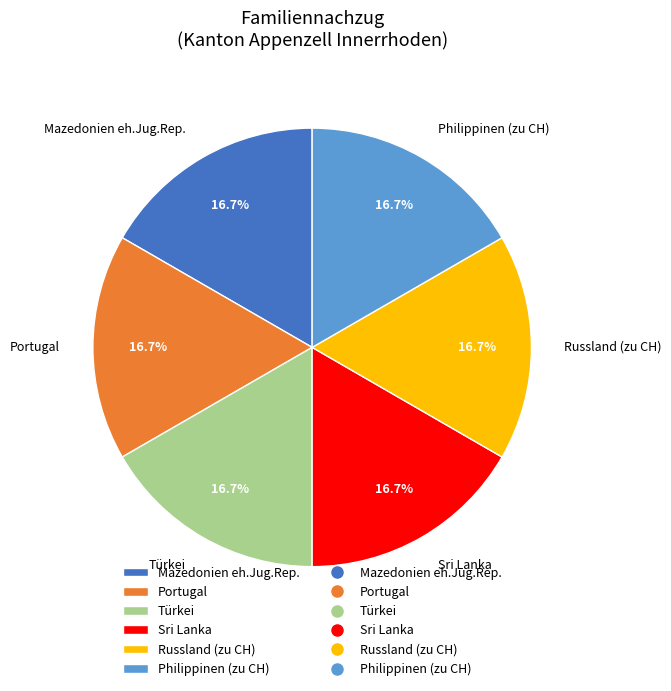

How many slices are in this pie chart?

6